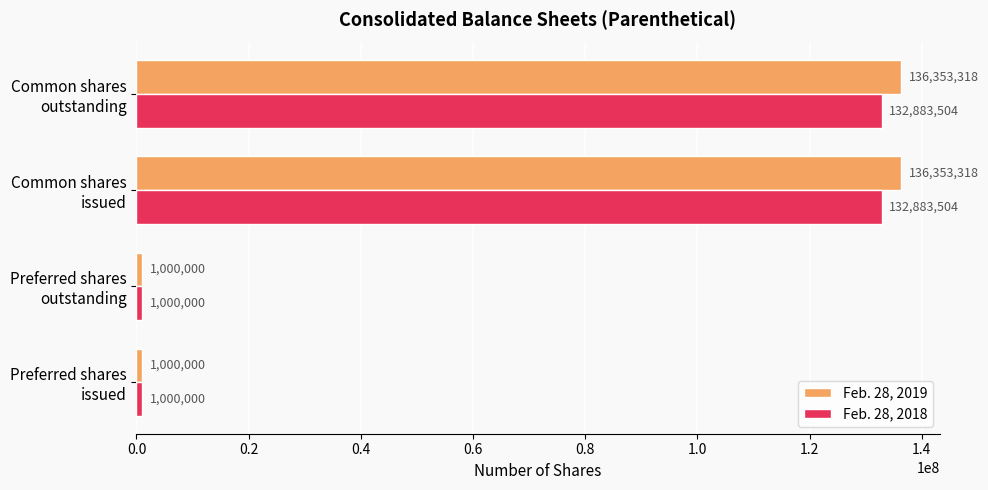

Which series has the widest spread of values?

Feb. 28, 2019